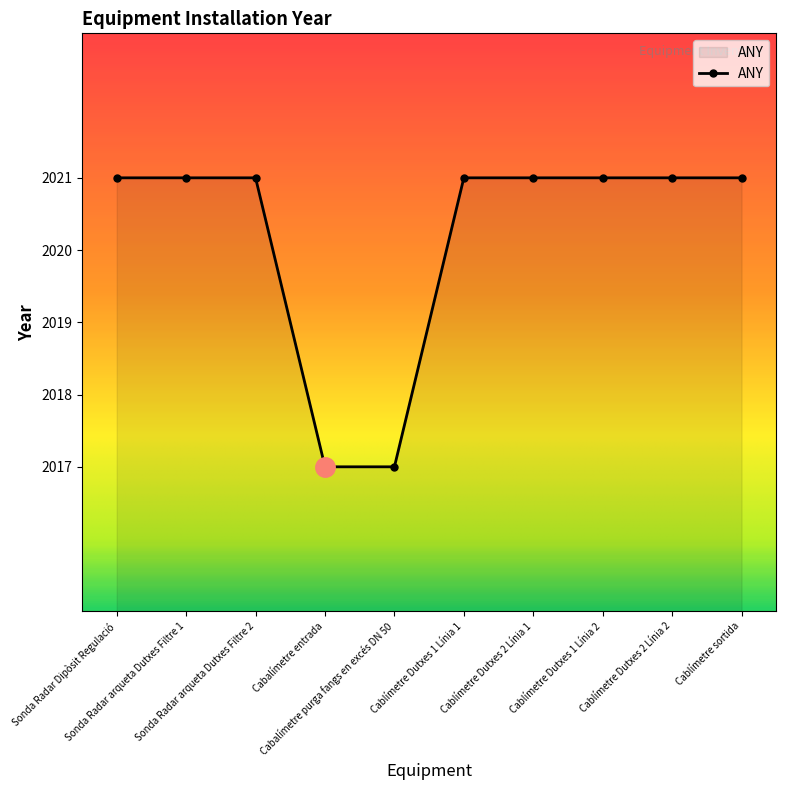

Reading right to left, extract all data points from this chart.

Cablímetre sortida=2021	Cablímetre Dutxes 2 Línia 2=2021	Cablímetre Dutxes 1 Línia 2=2021	Cablímetre Dutxes 2 Línia 1=2021	Cablímetre Dutxes 1 Línia 1=2021	Cabalímetre purga fangs en excés DN 50=2017	Cabalímetre entrada=2017	Sonda Radar arqueta Dutxes Filtre 2=2021	Sonda Radar arqueta Dutxes Filtre 1=2021	Sonda Radar Dipòsit Regulació=2021